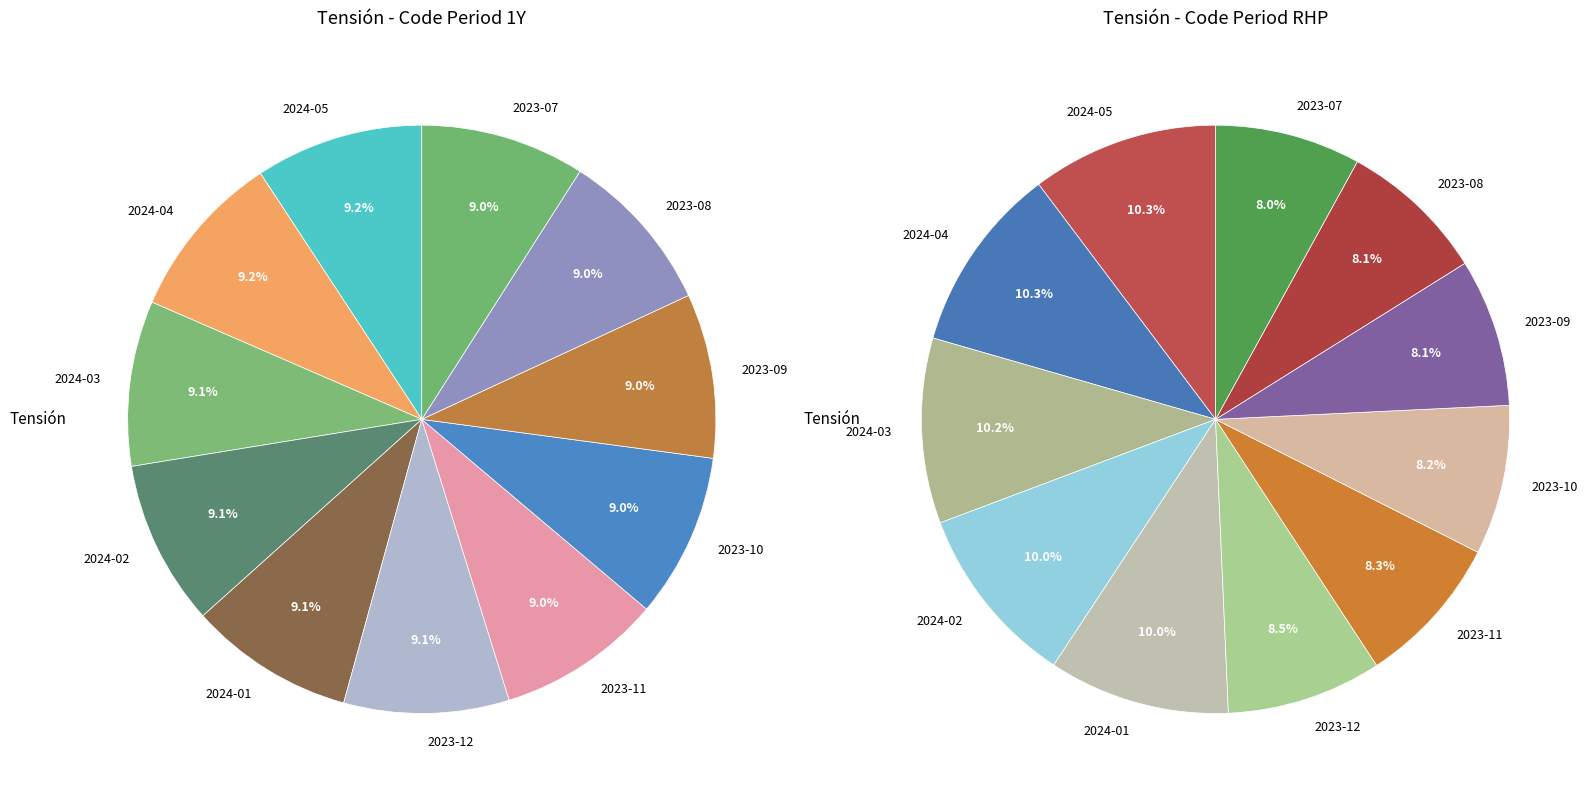

Does 10 represent more than half of the total?

No